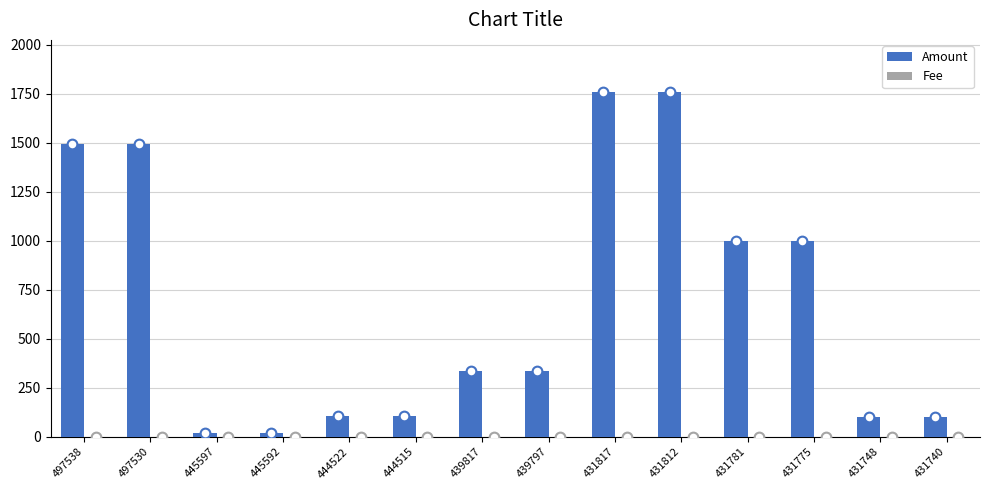

At how many categories does at least one series exceed 669?

6